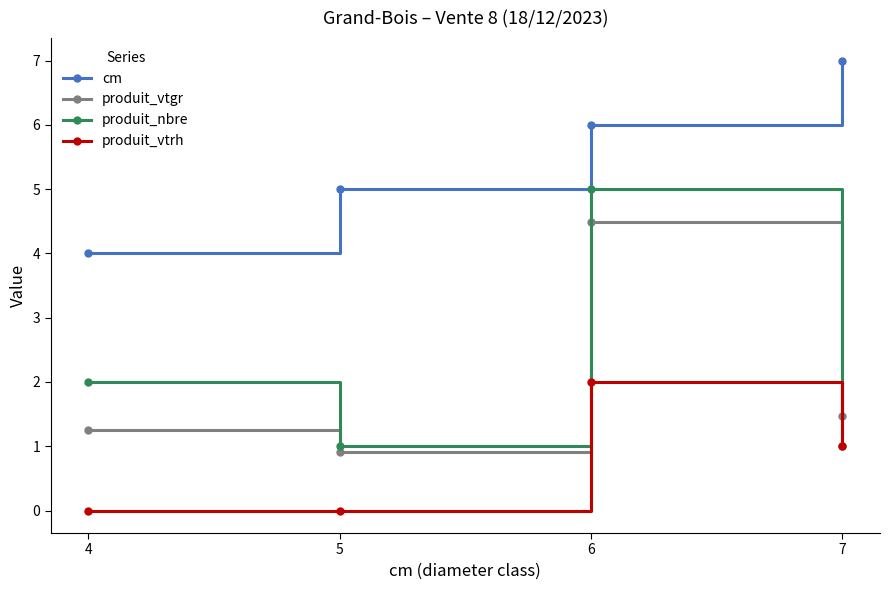

What is the sum of the produit_vtgr values at 5 and 6?

5.4